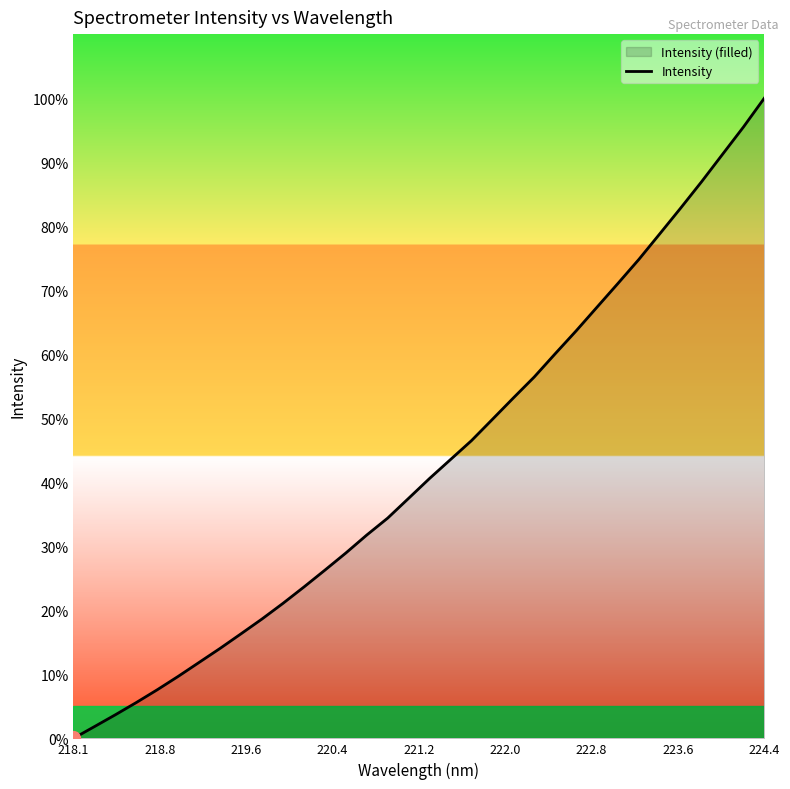

How many lines are shown in the chart?

1